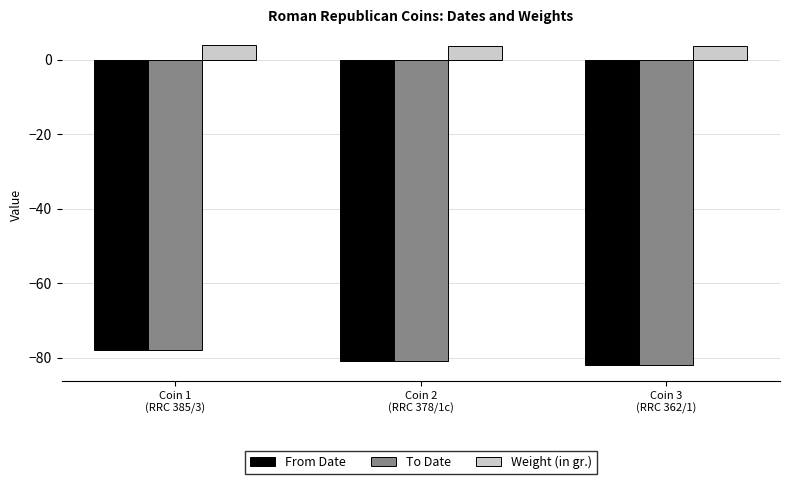

At which category is the sum across all series the highest?

Coin 1
(RRC 385/3)